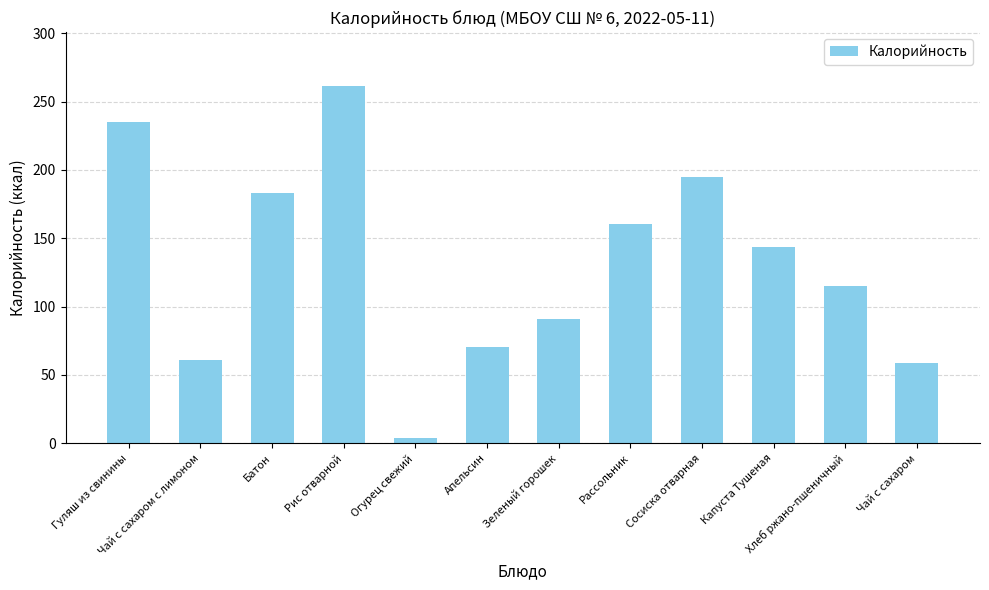

Read the value at Батон.

183.4